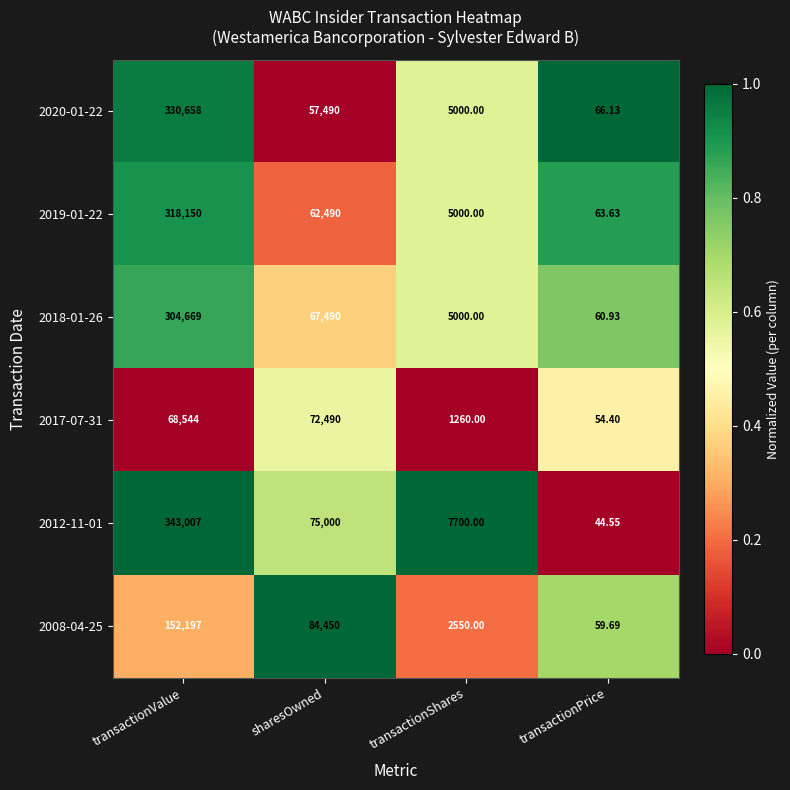

Which series changed the most between transactionShares and transactionPrice?

2012-11-01